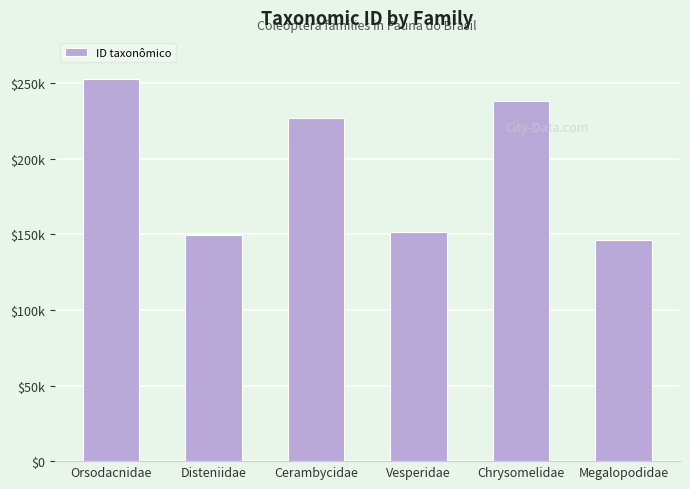

Read the value at Megalopodidae, to the nearest 100.

146100